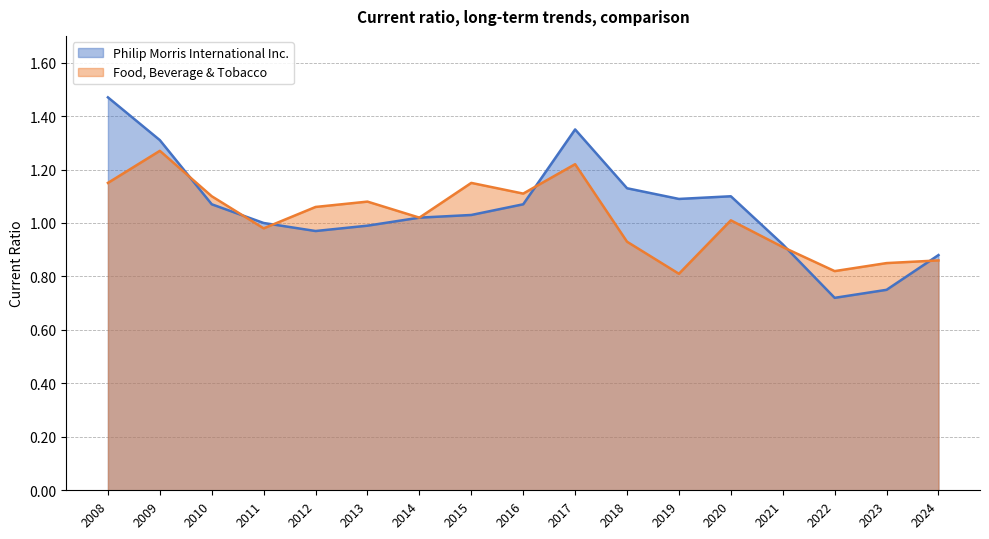

Which series ends up on top after the final intersection of Philip Morris International Inc. and Food, Beverage & Tobacco?

Philip Morris International Inc.